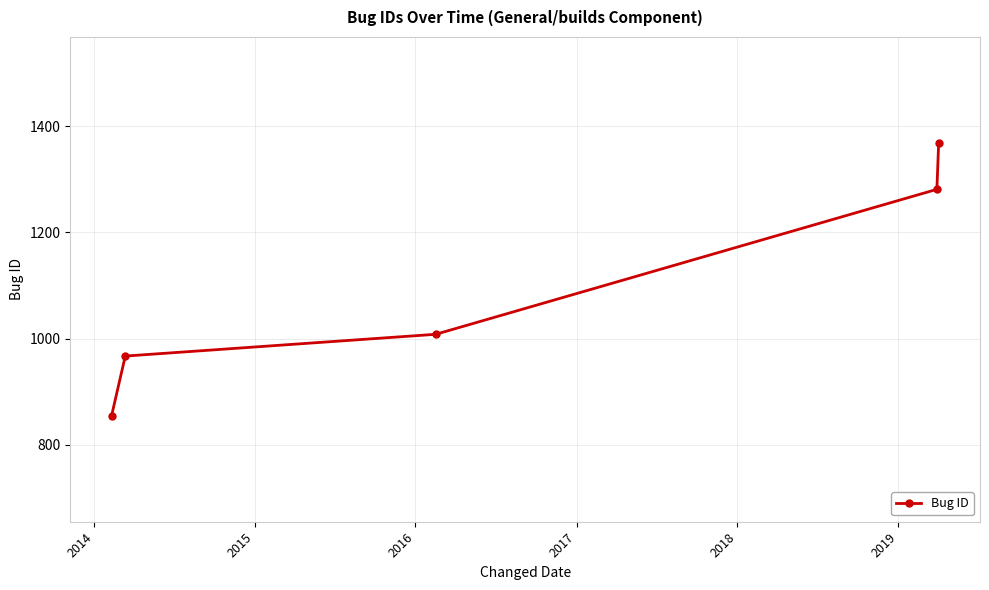

What is the average value?

1096